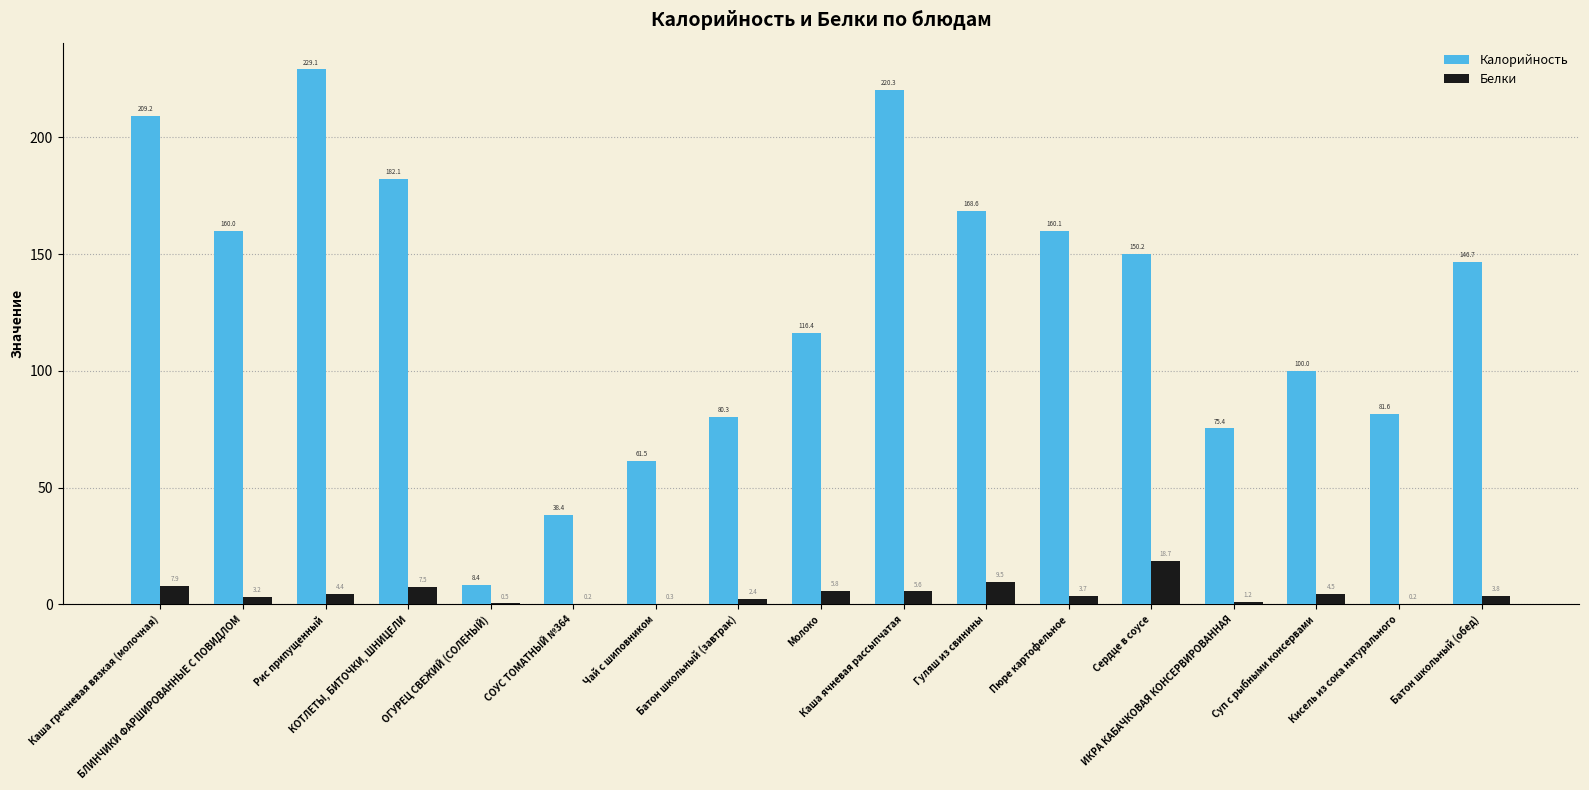

What is the greatest value displayed?

229.1